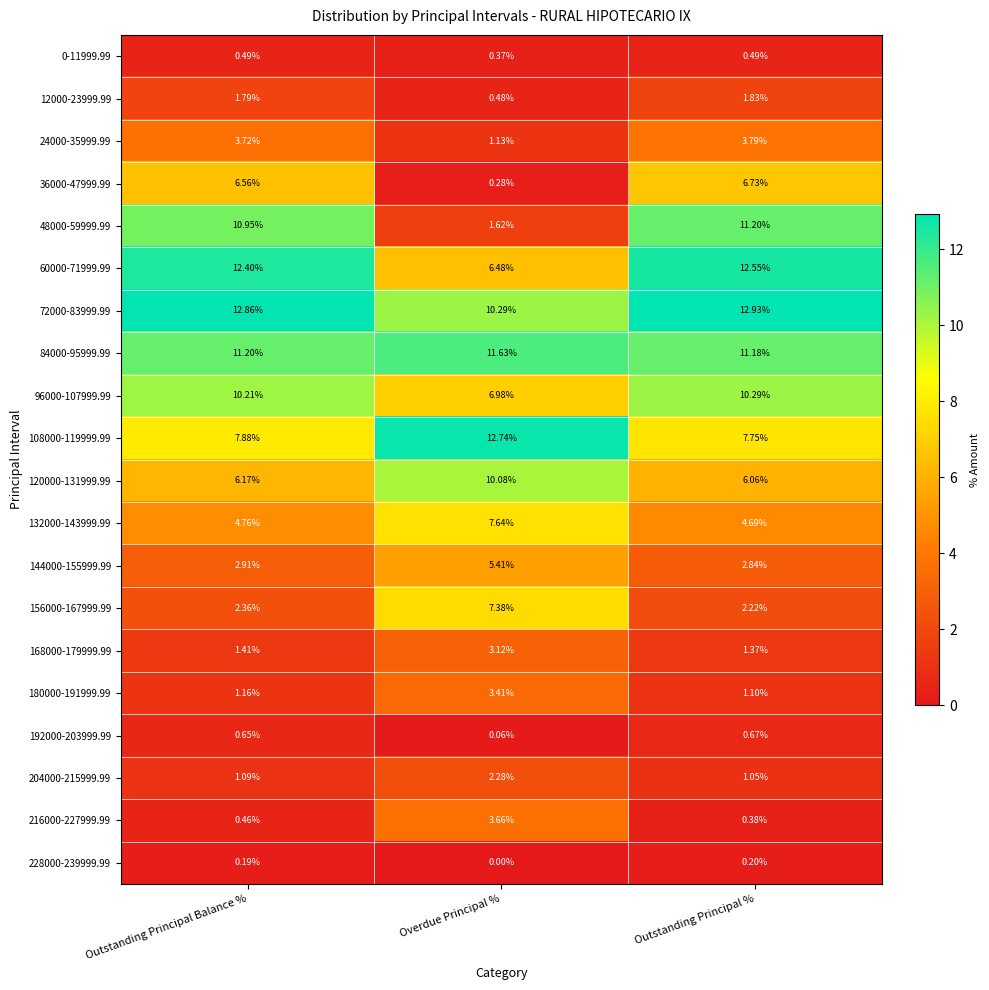

At which label is 120000-131999.99 closest to 8?

Outstanding Principal Balance %